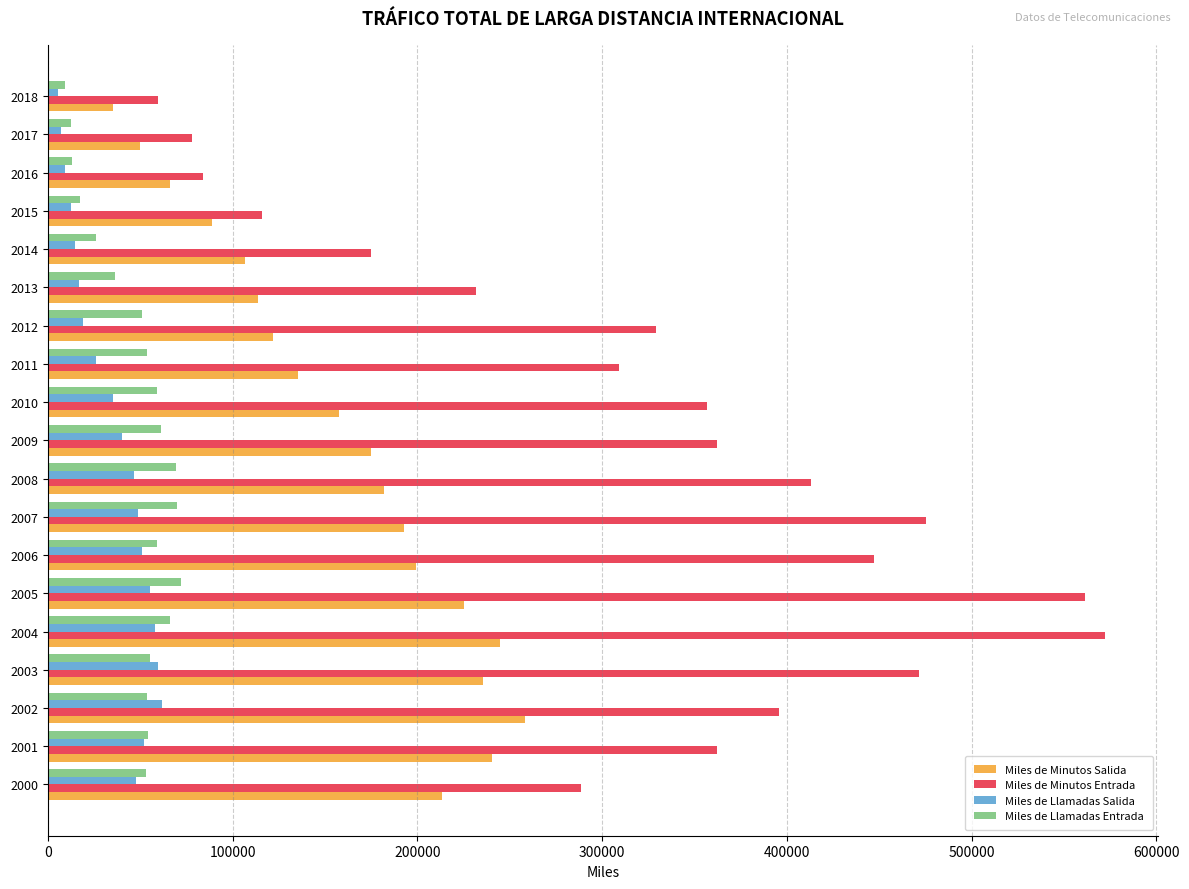

Which label corresponds to the largest value in the chart?

2004